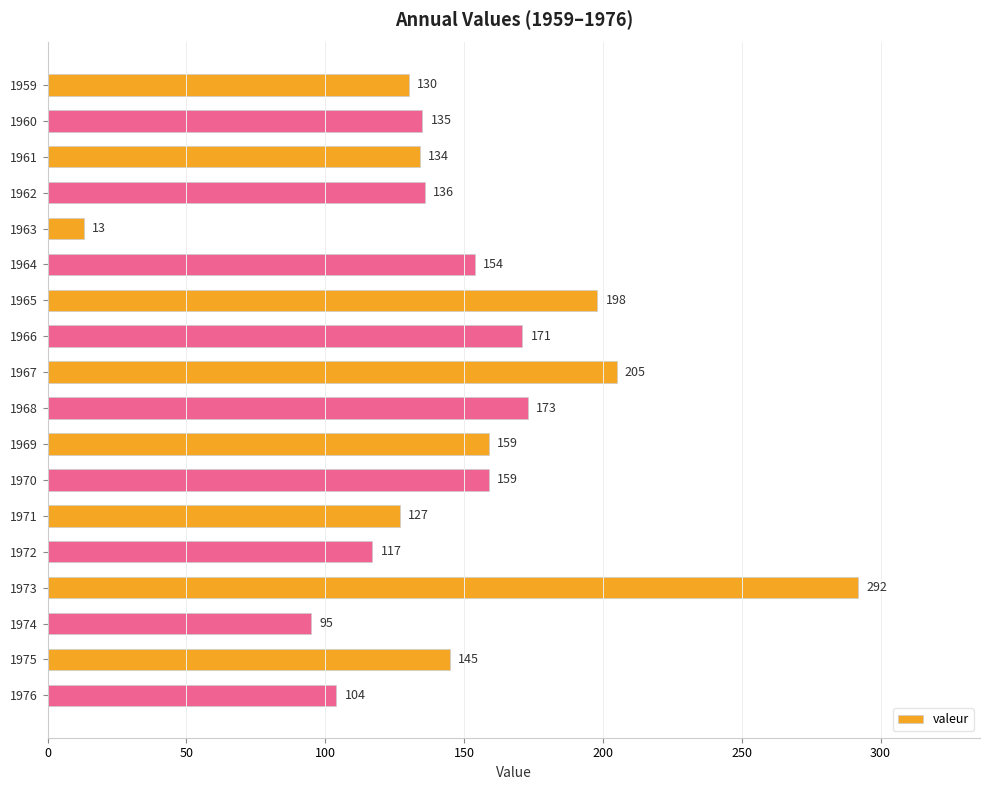

How many data points does each series have?

18